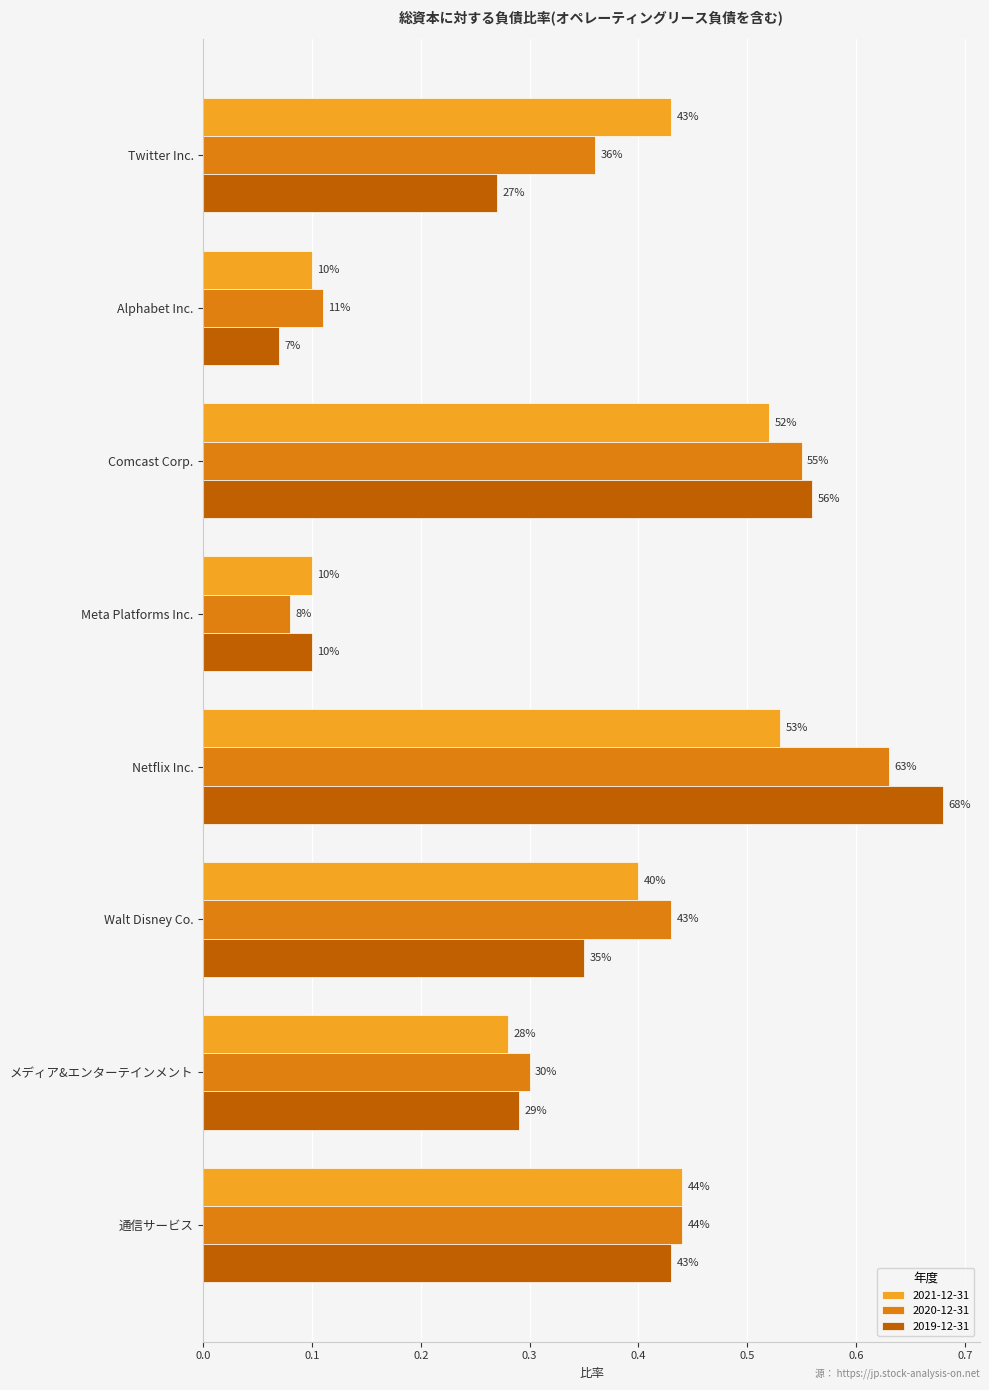

Between メディア&エンターテインメント and Comcast Corp., which is larger?

Comcast Corp.